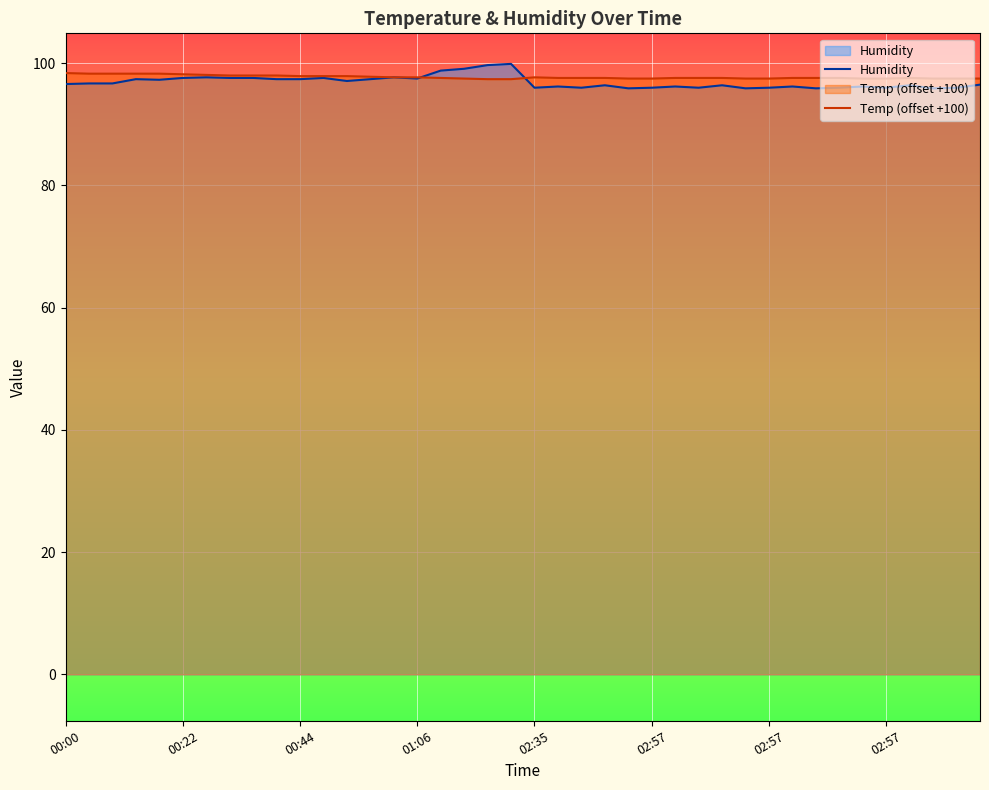

What is the total value across all series at 01:06?

195.2